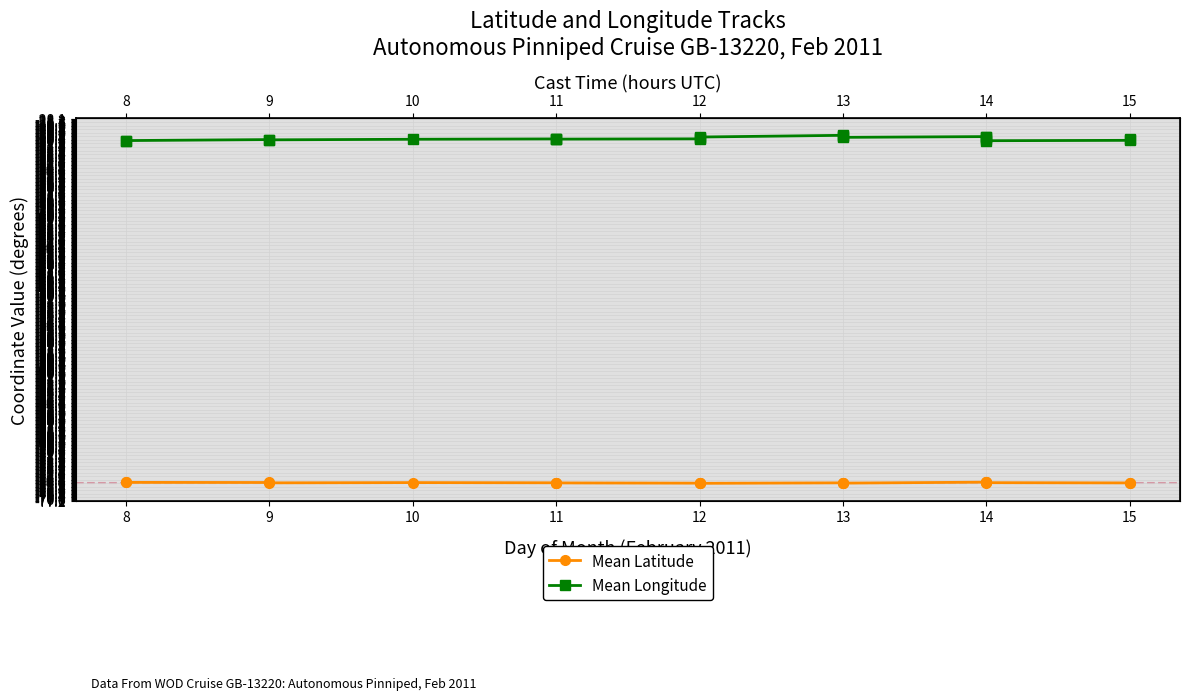

True or false: Mean Latitude and Mean Longitude intersect in this chart.

False